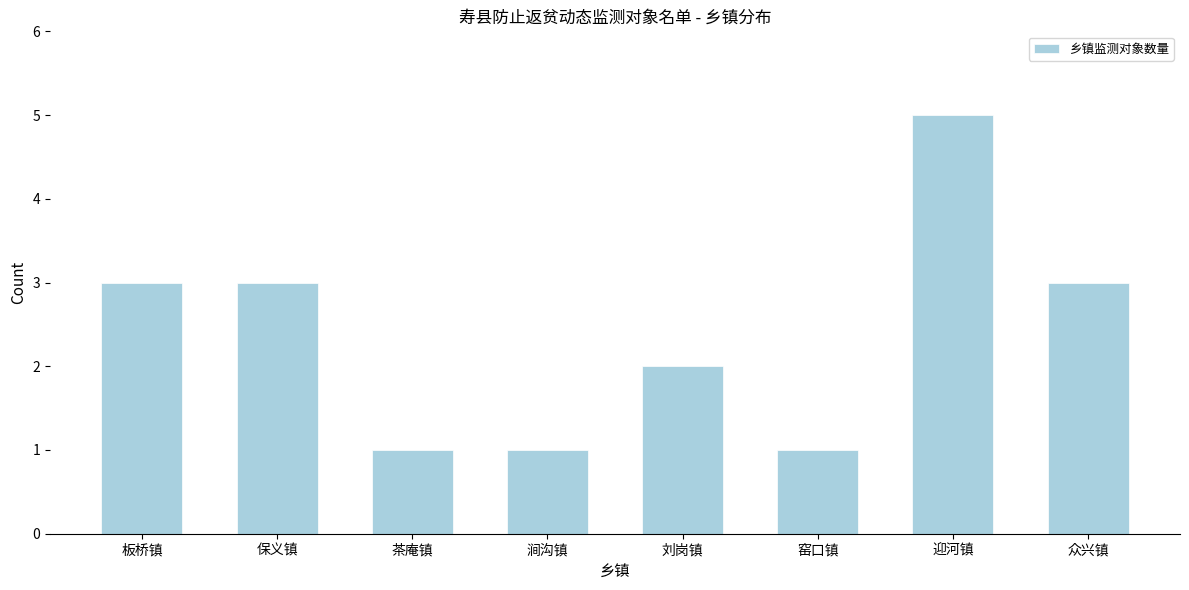

Reading left to right, what are all the values shown in this chart?

3	3	1	1	2	1	5	3